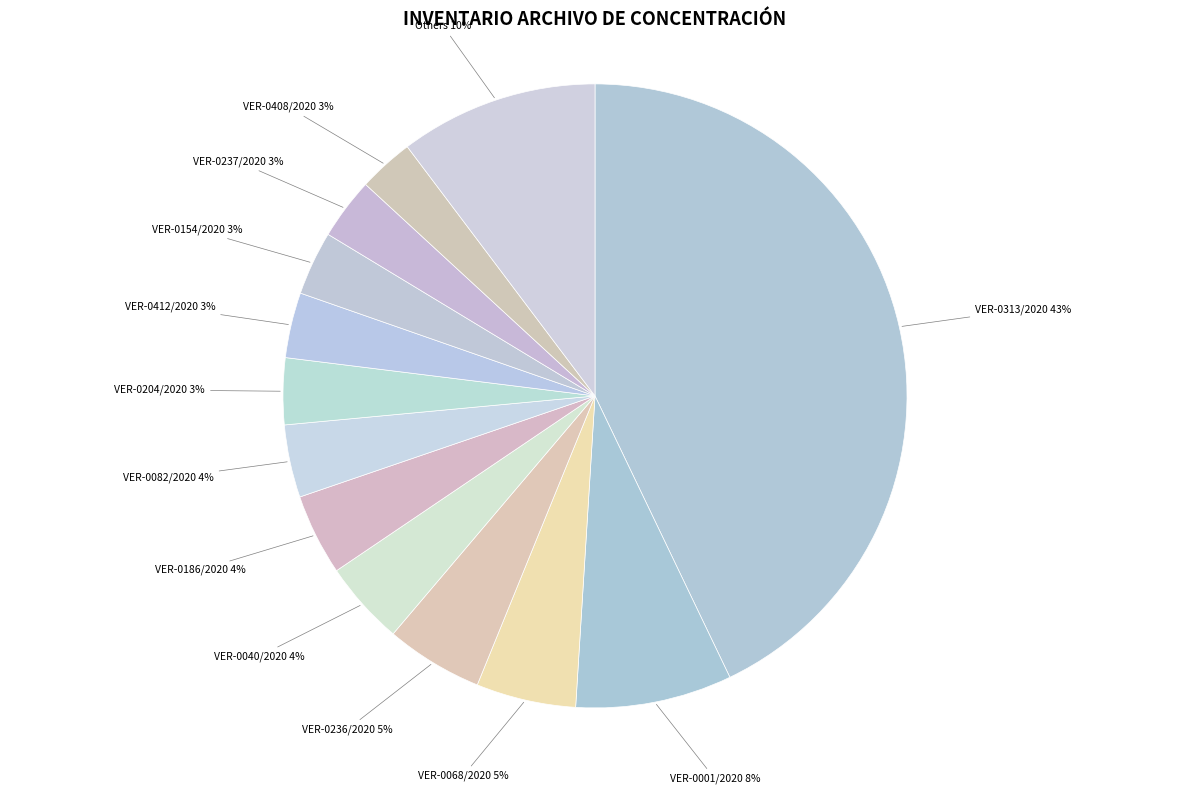

Do VER-0154/2020 and VER-0068/2020 together represent more than half of the pie?

No